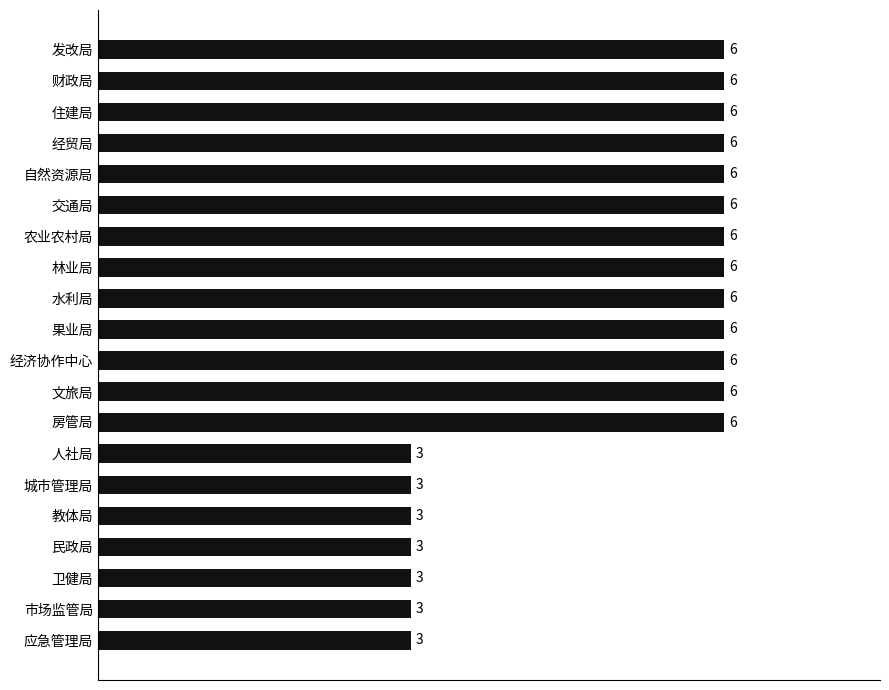

True or false: the data shows 5 at 教体局.

False